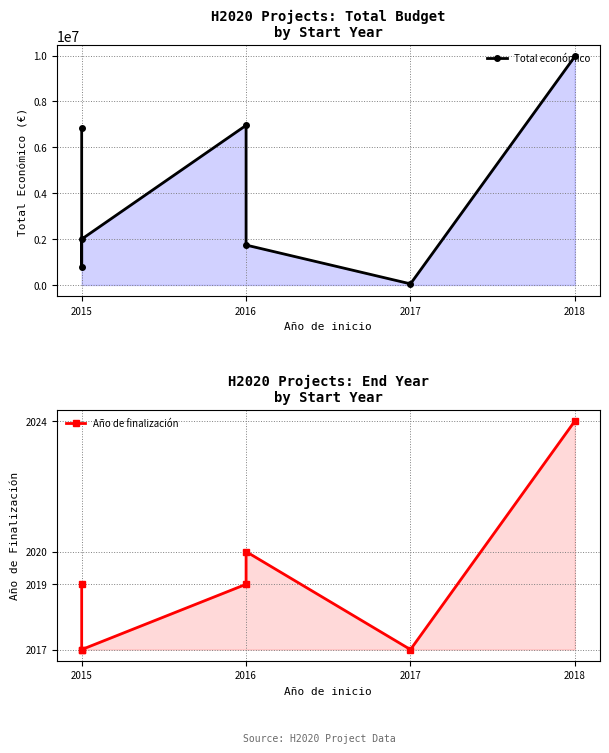

Does the chart have visible grid lines?

Yes